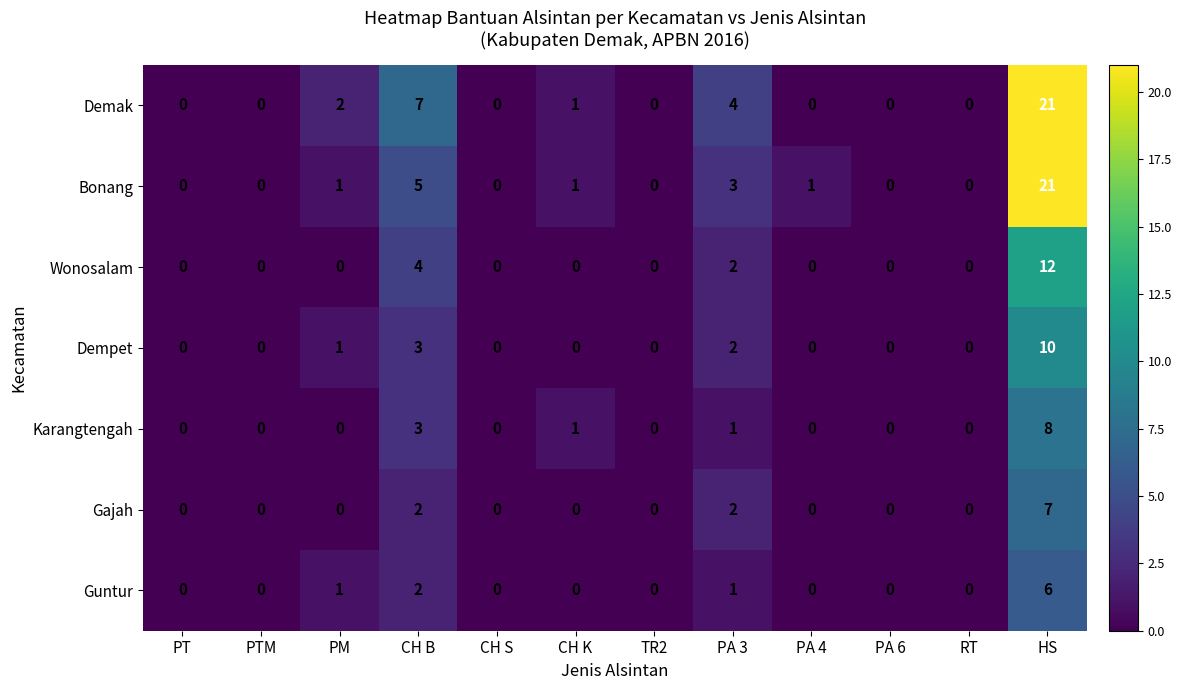

Which series changed the most between TR2 and PA 3?

Demak